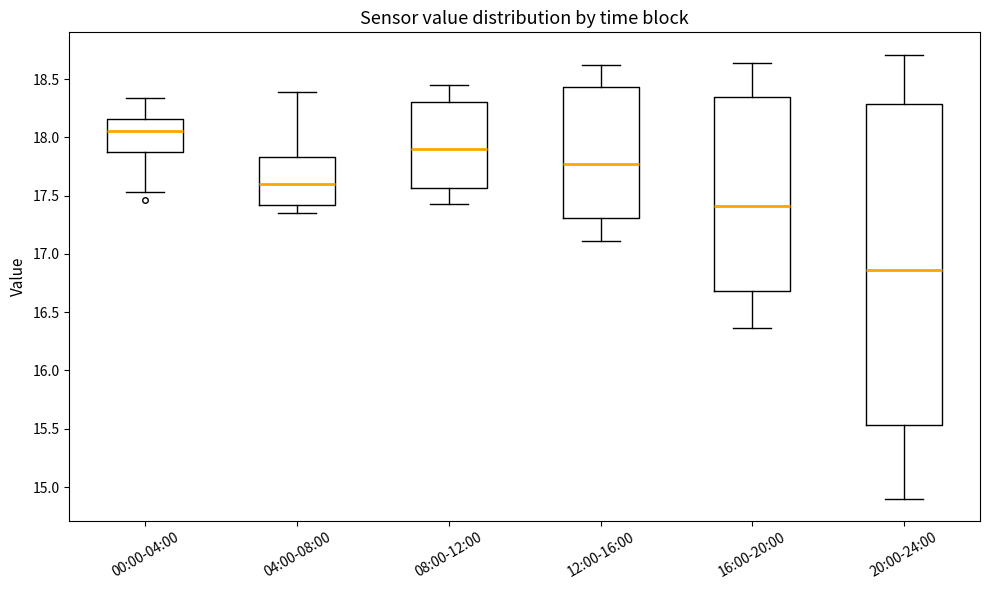

Where does the median line of the box for 20:00-24:00 sit on the y-axis? The values are not printed on the chart, so give them approximately, as read against the axis.

16.85